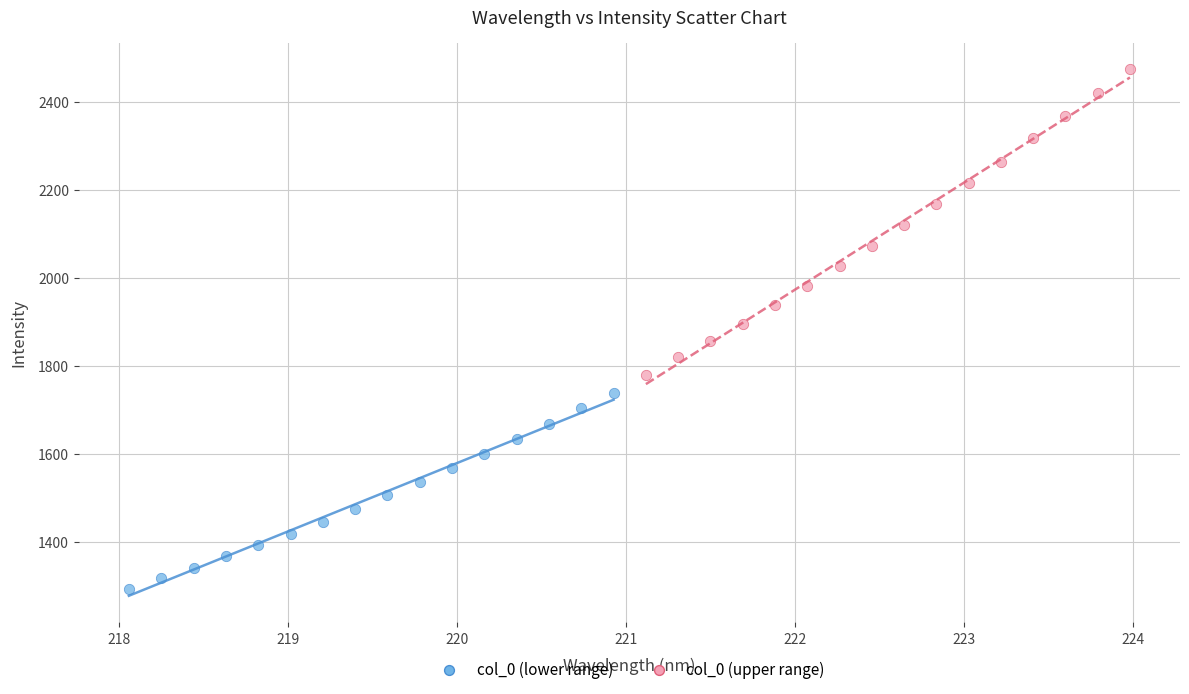

Which series contains the lowest Y value?

col_0 (lower range)